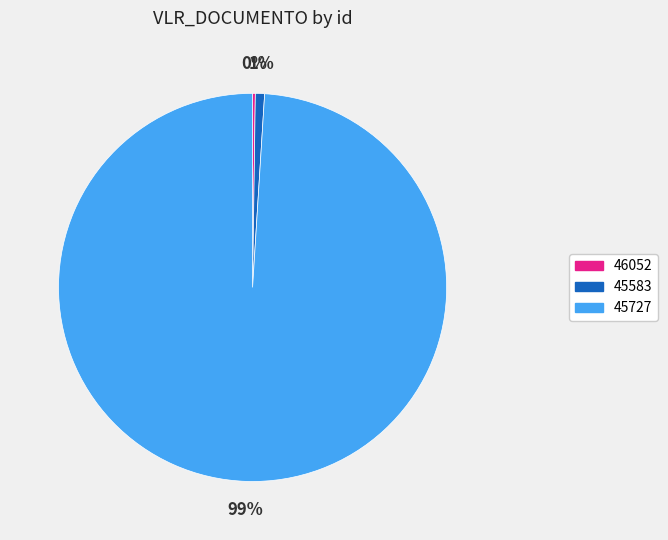

To the nearest percent, what is the combined percentage of 45583 and 45727?

100%